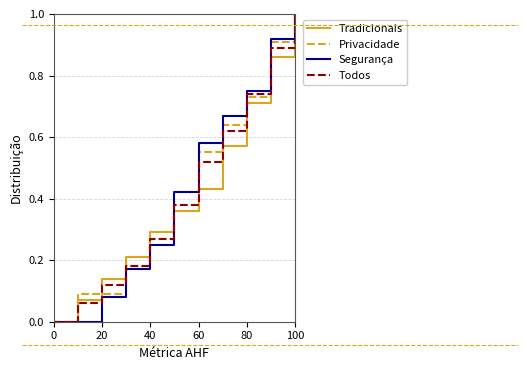

What is the greatest value displayed?

1.0